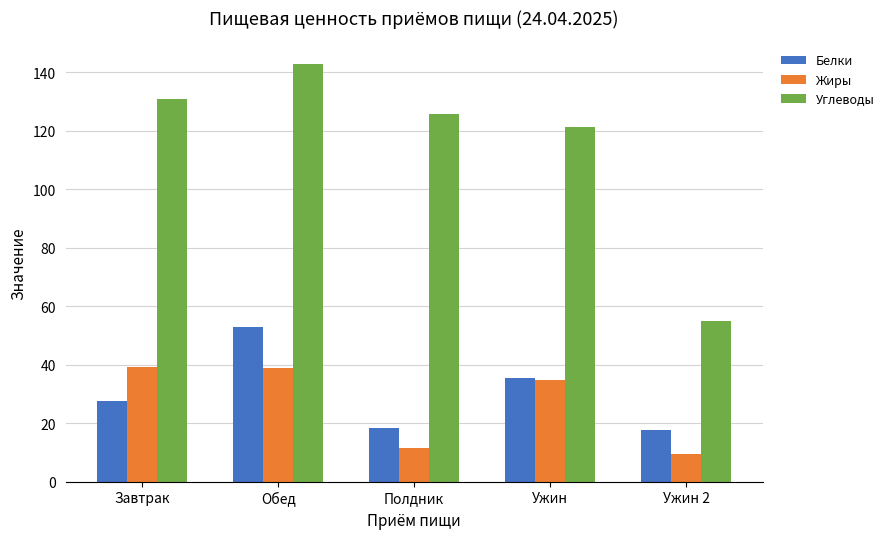

What is the sum of all Углеводы values?

575.3